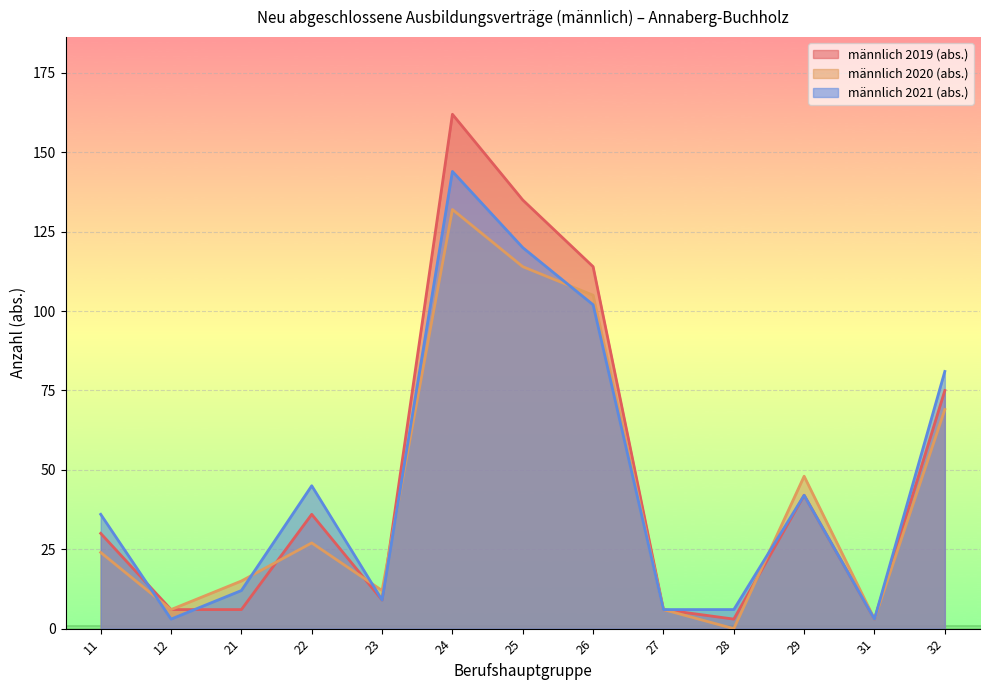

How many lines are shown in the chart?

3